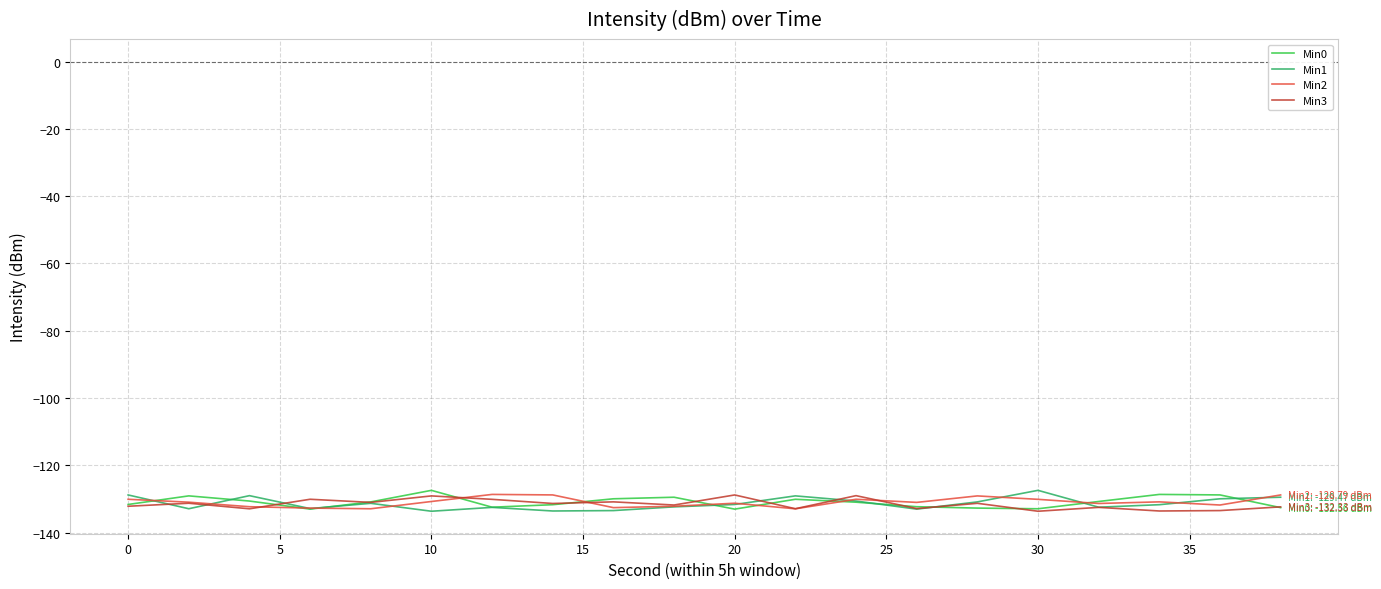

What is the lowest value of the Min1 series?

-133.6